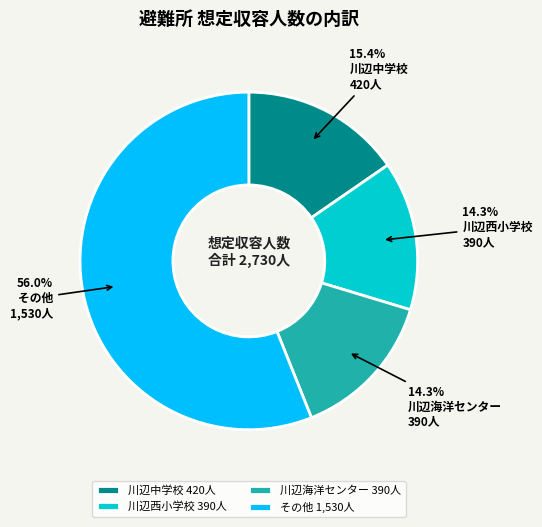

Which slice is the largest?

その他 1,530人